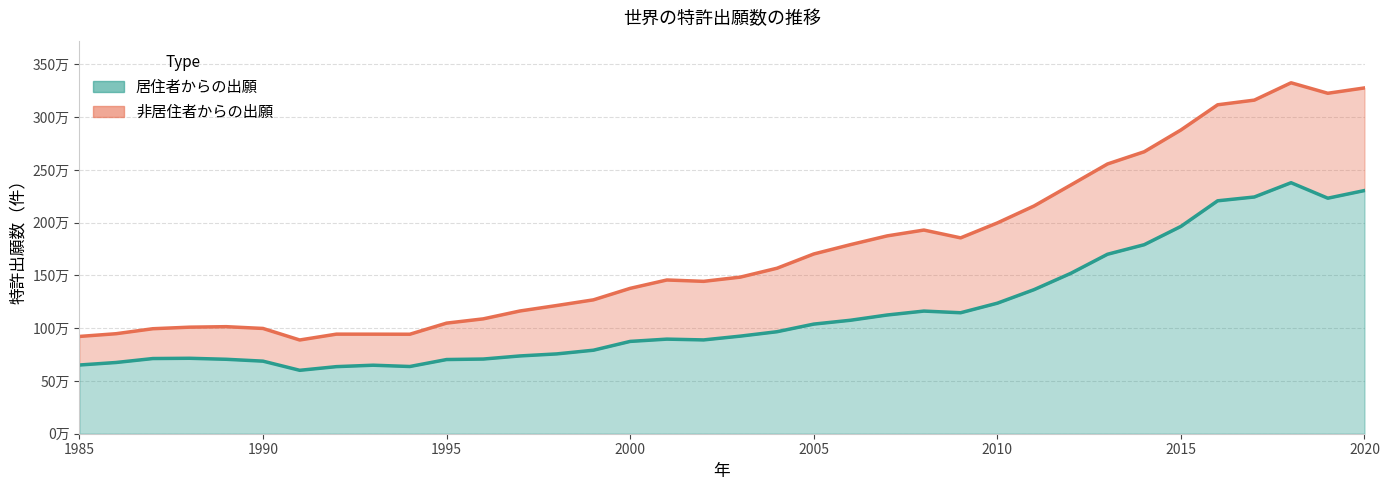

What is the value of the 34th point from the left?

2378500